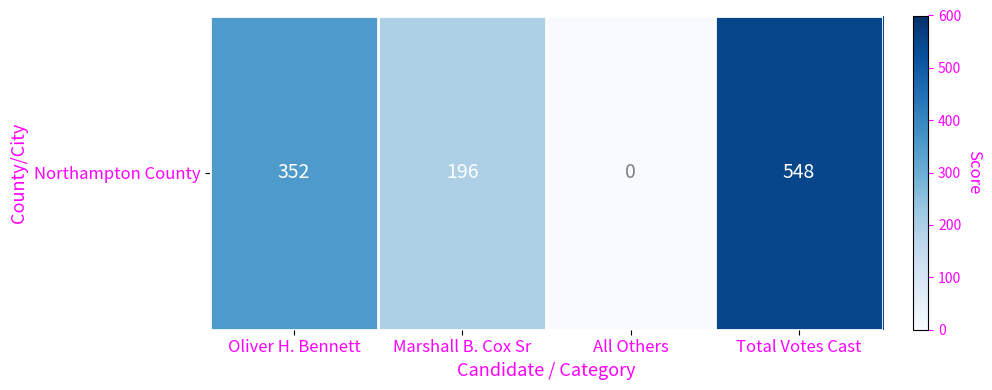

Reading right to left, extract all data points from this chart.

Total Votes Cast=548	All Others=0	Marshall B. Cox Sr=196	Oliver H. Bennett=352